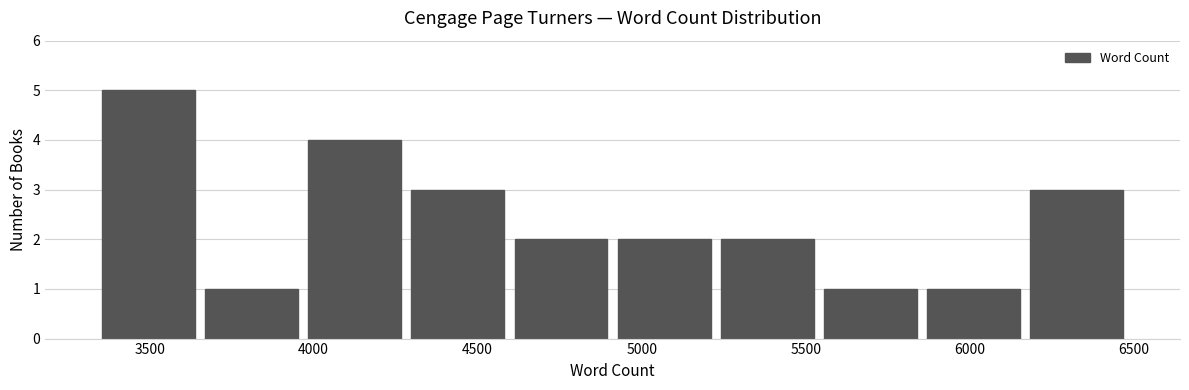

Reading left to right, transcribe this chart: for each bar, give the range it covers on the x-axis and its height. Neither the bar edges nor the heights are printed on the chart, so give them approximately, as read against the axes.

3350 to 3650: 5
3650 to 3950: 1
3950 to 4300: 4
4300 to 4600: 3
4600 to 4900: 2
4900 to 5250: 2
5250 to 5550: 2
5550 to 5850: 1
5850 to 6150: 1
6150 to 6500: 3